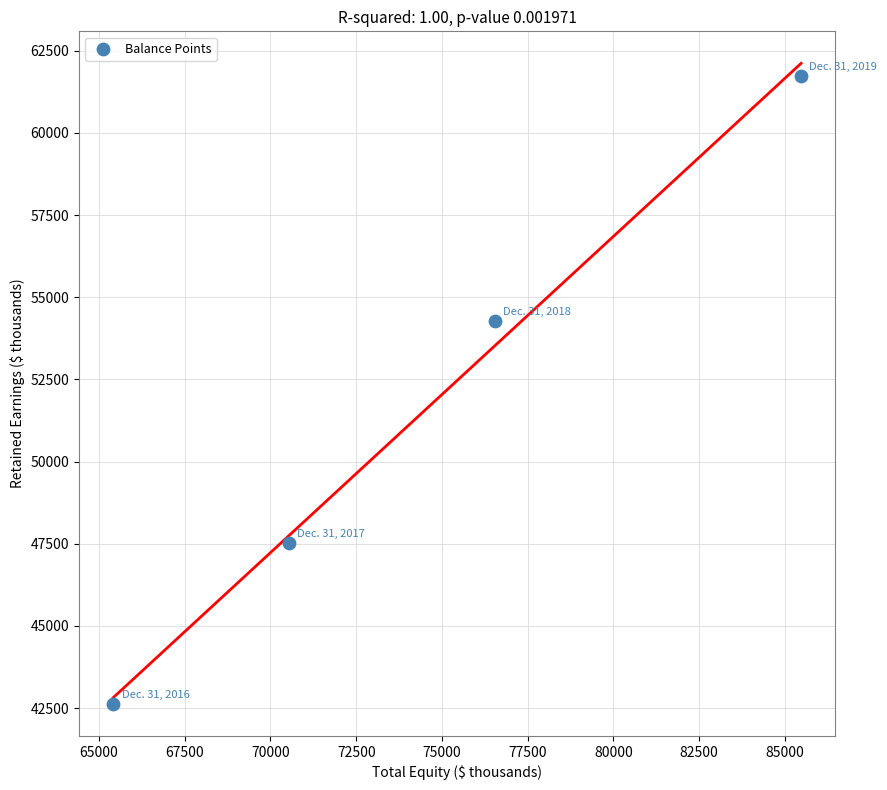

What is the range of X values (max minus min)?

20061